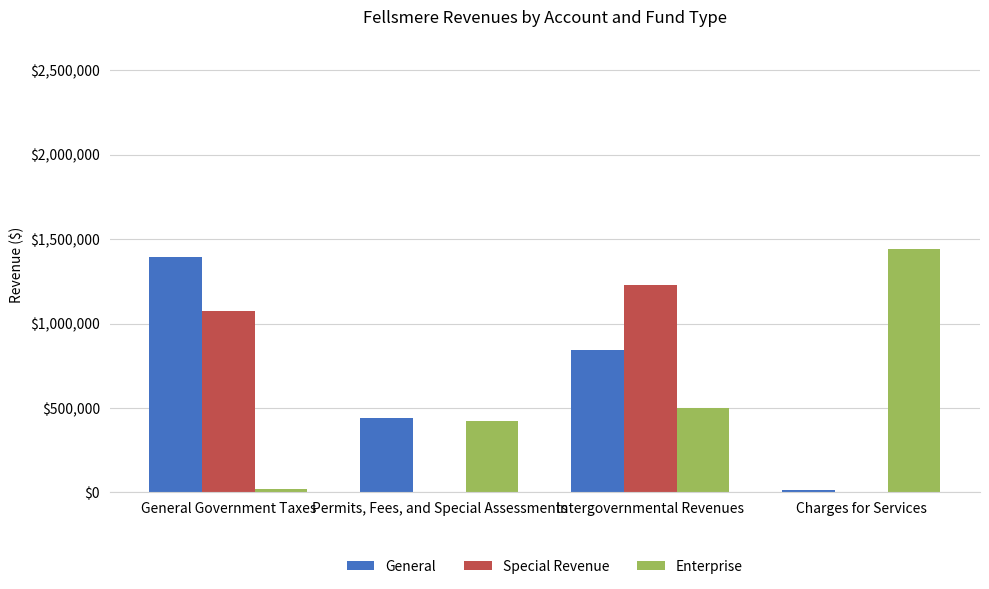

Which series changed the most between Intergovernmental Revenues and Charges for Services?

Special Revenue